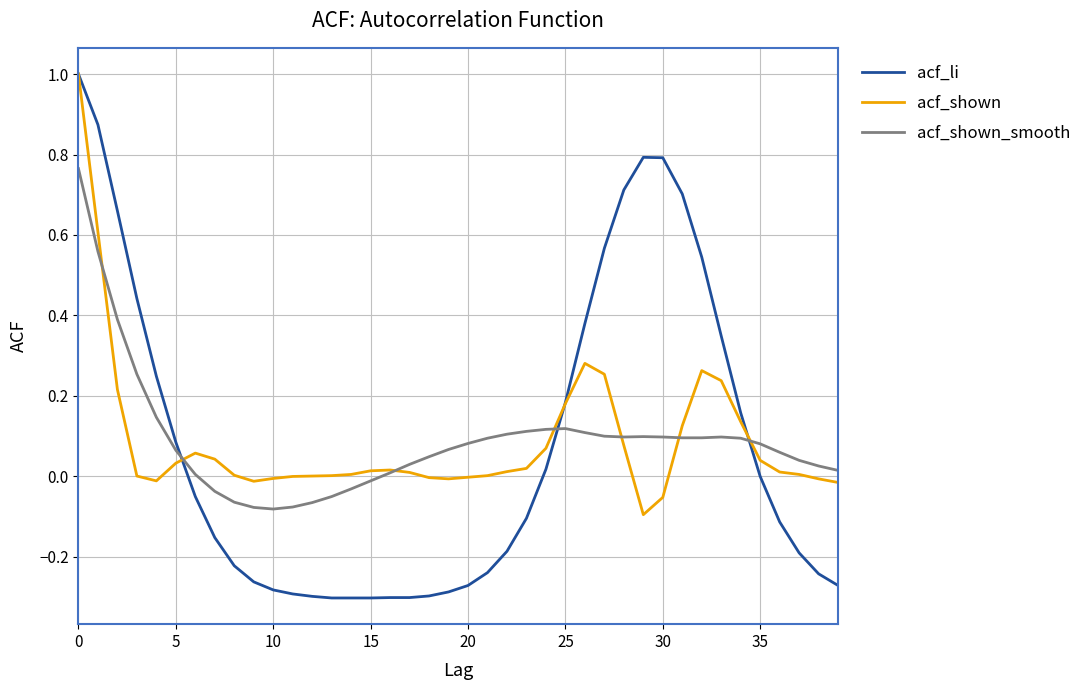

What is the greatest value displayed?

1.0